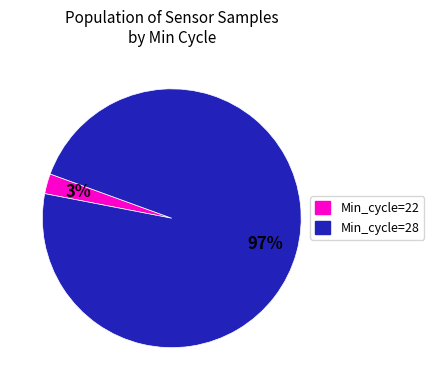

Is there any slice that represents more than half of the pie?

Yes